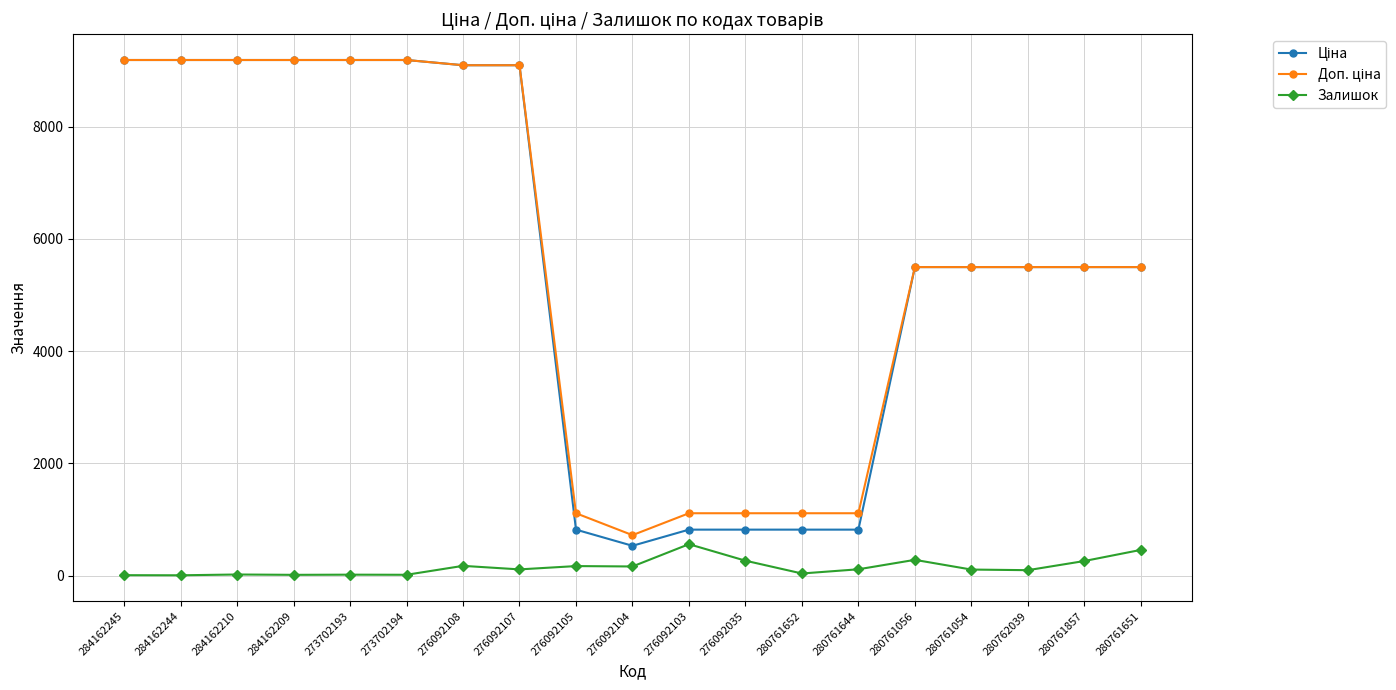

Where does the Залишок series first go above 114?

276092108